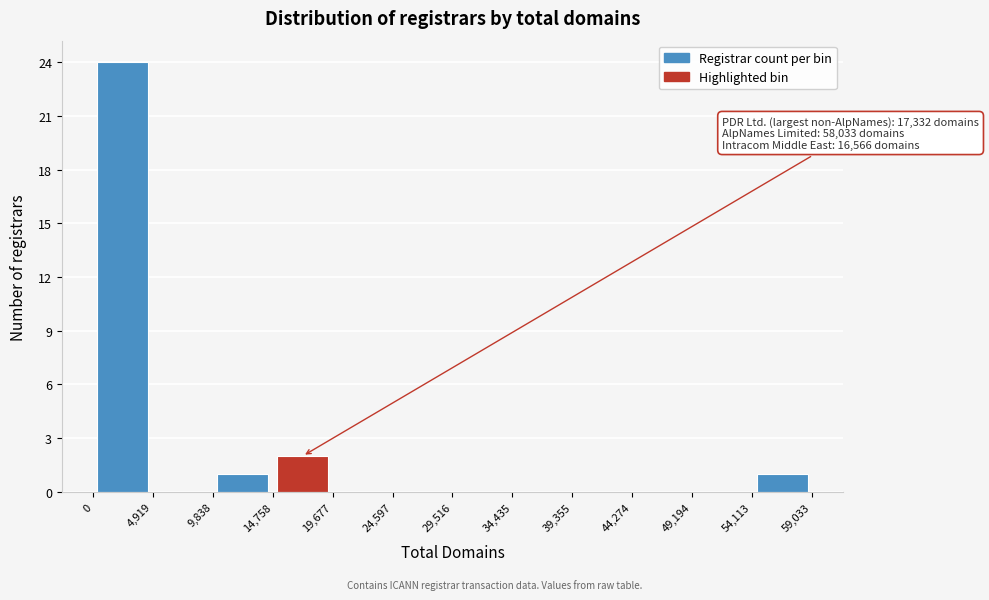

Over which range of the x-axis is the bar tallest?

0 to 4,919